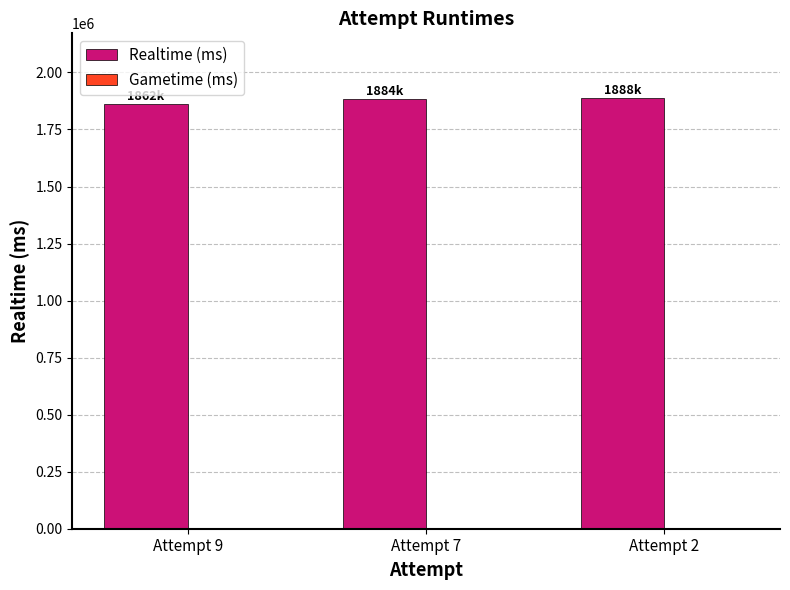

What is the ratio of the value at Attempt 7 to the value at Attempt 2?

1.0